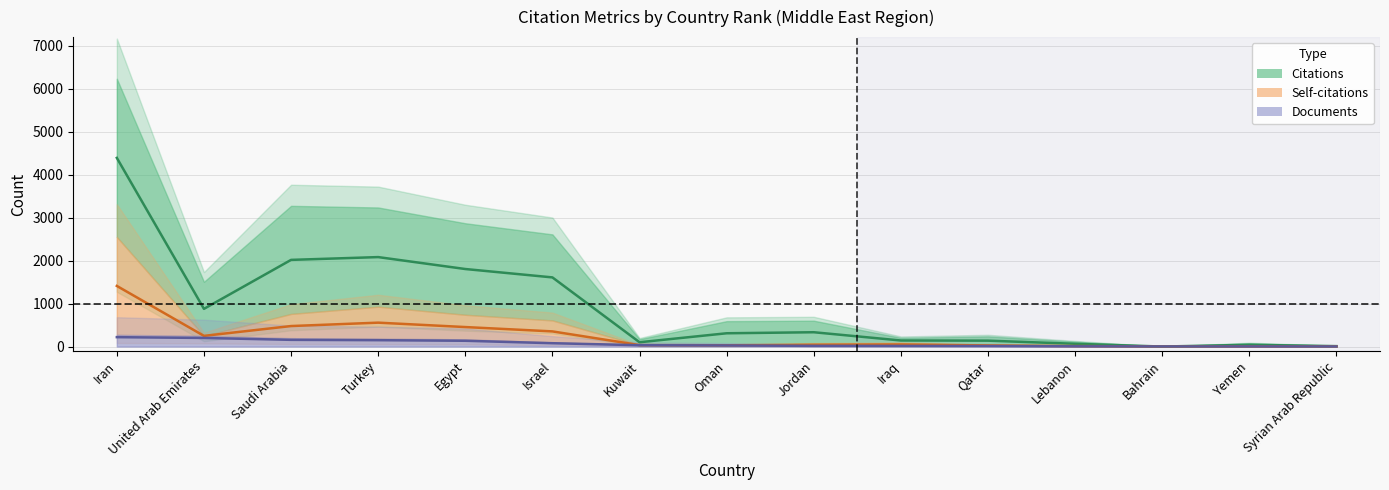

The value of Self-citations at Saudi Arabia is 231.1. True or false?

False